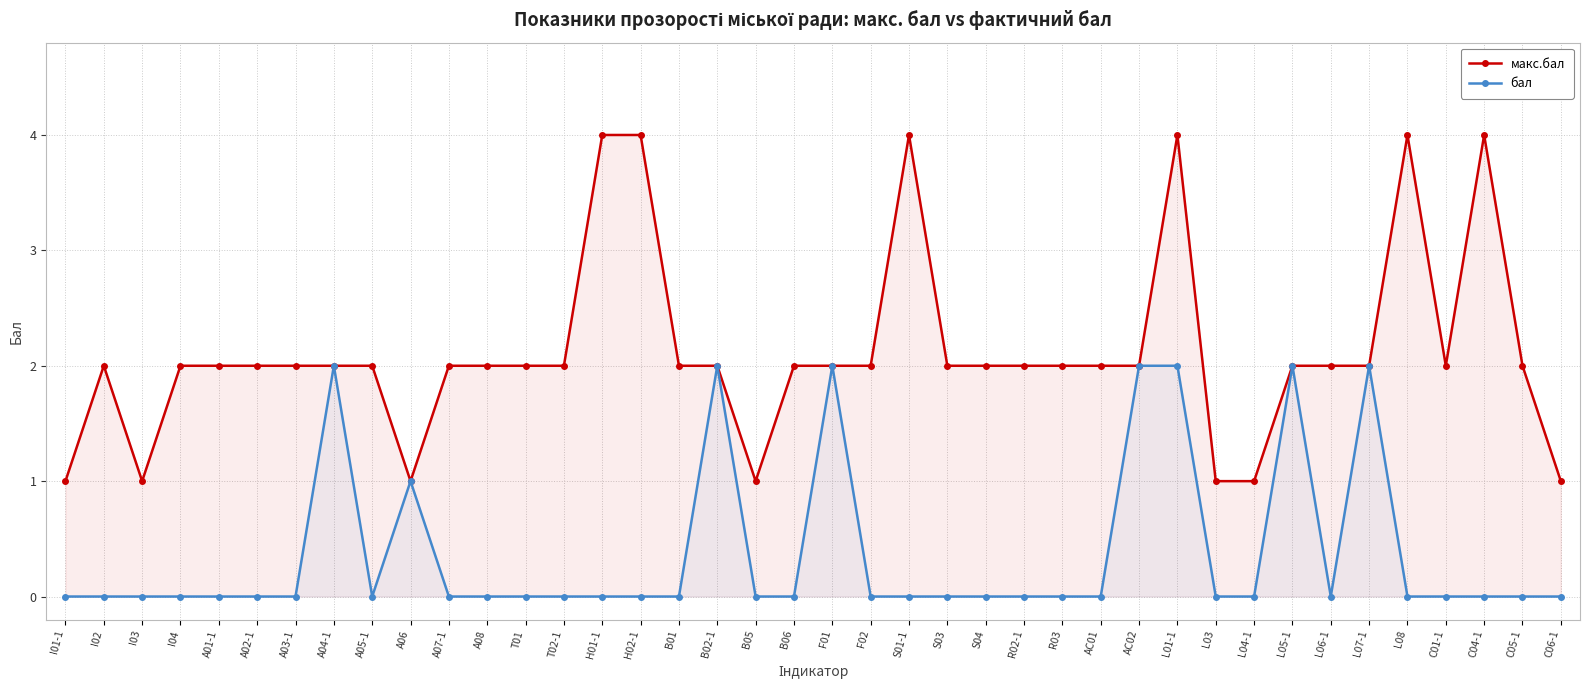

Reading left to right, what are all the values shown in this chart?

макс.бал: 1	2	1	2	2	2	2	2	2	1	2	2	2	2	4	4	2	2	1	2	2	2	4	2	2	2	2	2	2	4	1	1	2	2	2	4	2	4	2	1
бал: 0	0	0	0	0	0	0	2	0	1	0	0	0	0	0	0	0	2	0	0	2	0	0	0	0	0	0	0	2	2	0	0	2	0	2	0	0	0	0	0